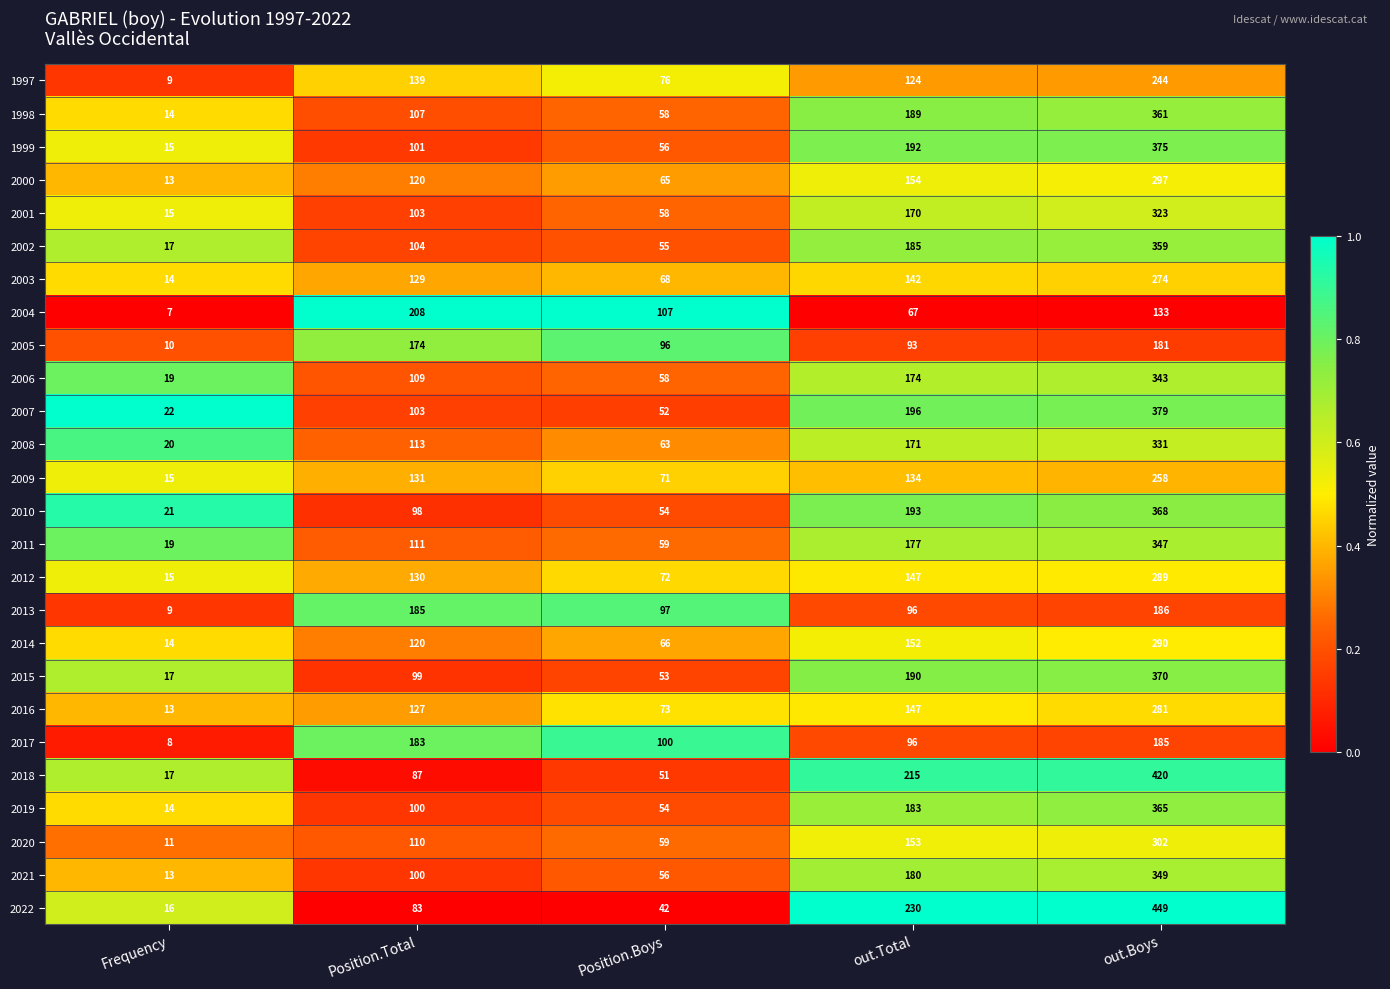

The value of 2019 at Position.Total is 100. True or false?

True